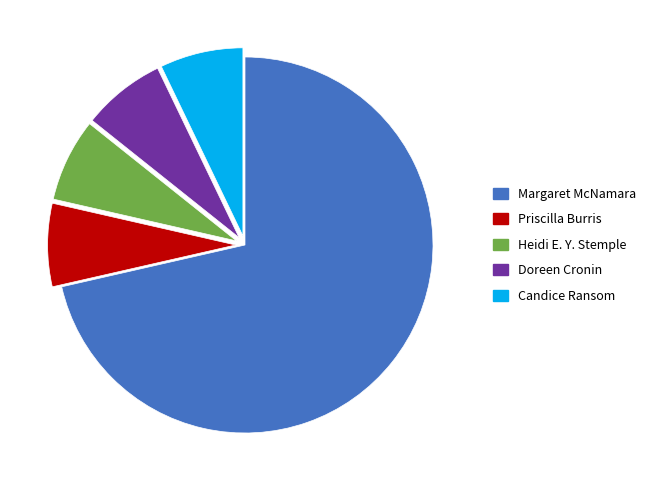

Do Heidi E. Y. Stemple and Candice Ransom together represent more than half of the pie?

No